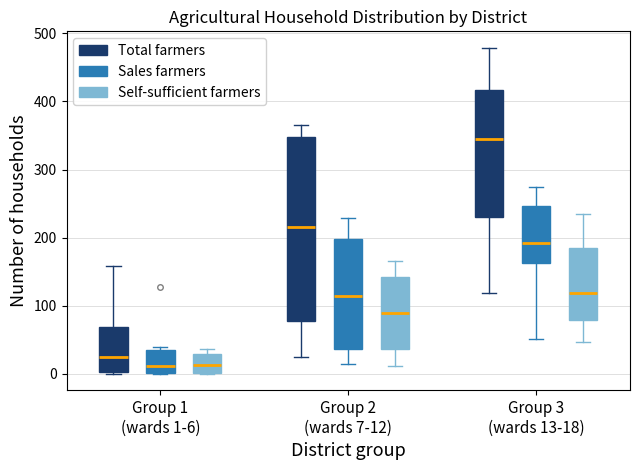

Which box's median line is the highest?

Group 3 (wards 13-18) (Total farmers)